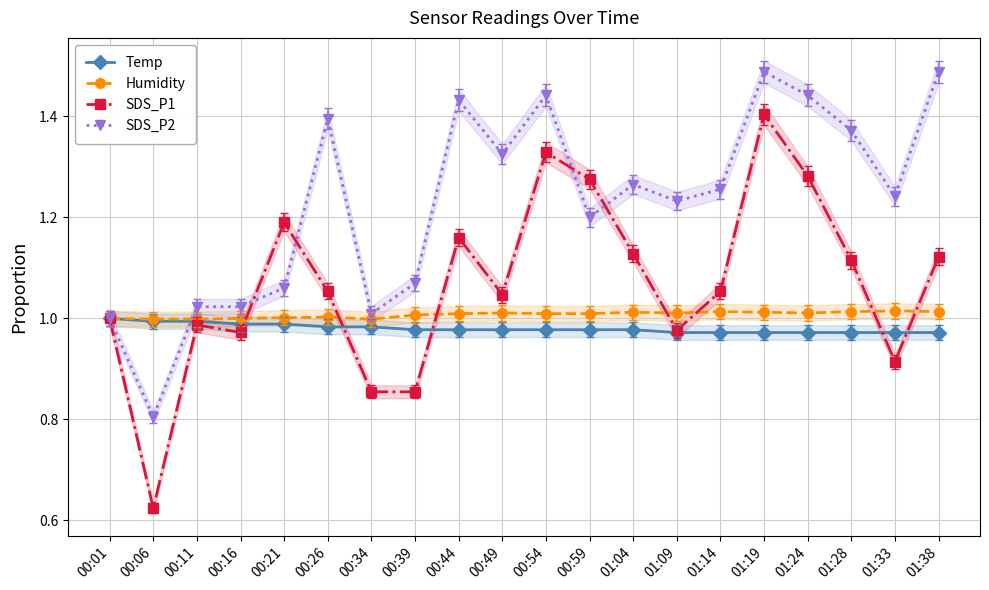

List the series in order of their peak value, highest first.

SDS_P2, SDS_P1, Humidity, Temp